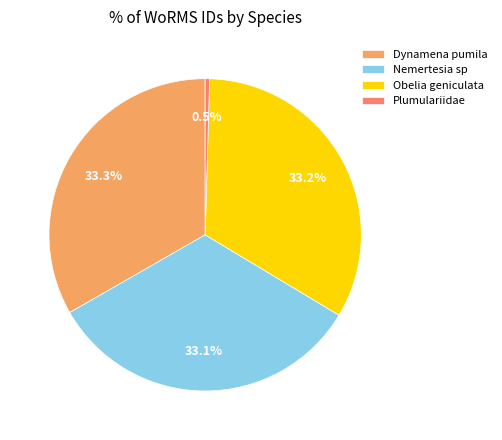

To the nearest percent, what is the combined percentage of Plumulariidae and Nemertesia sp?

34%